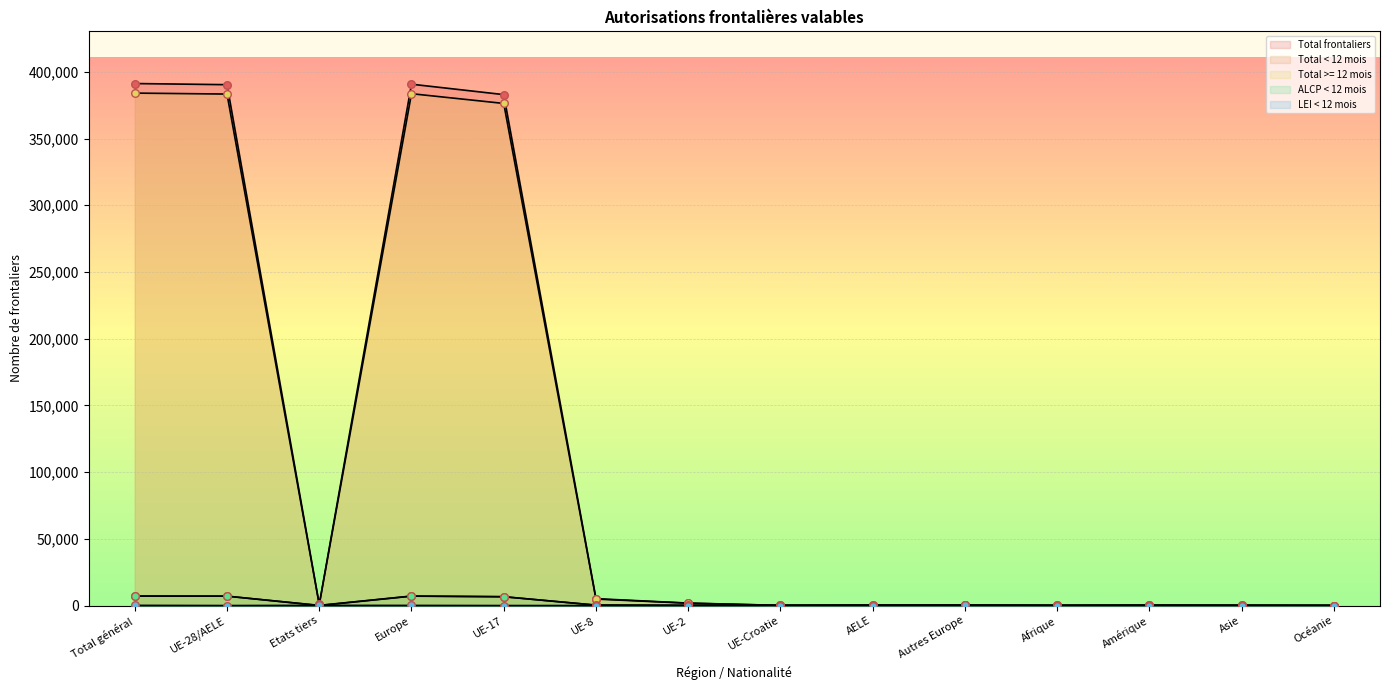

Which series reaches the minimum Y coordinate?

ALCP < 12 mois